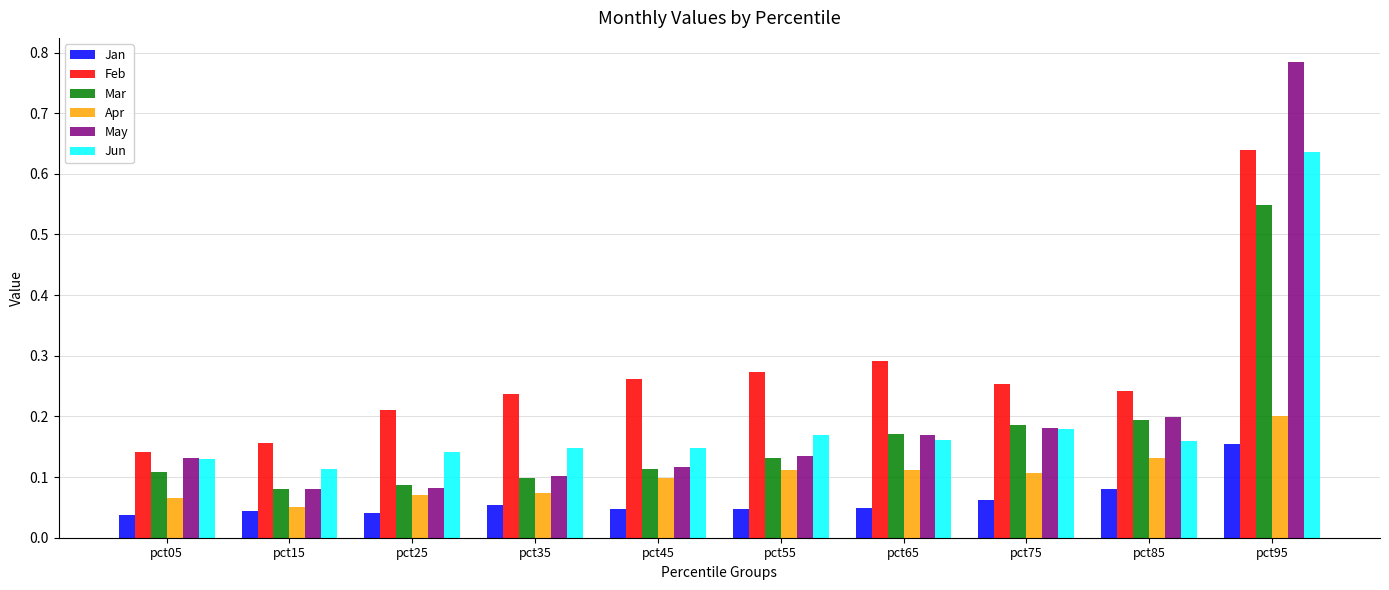

The value of Feb at pct95 is 0.9. True or false?

False